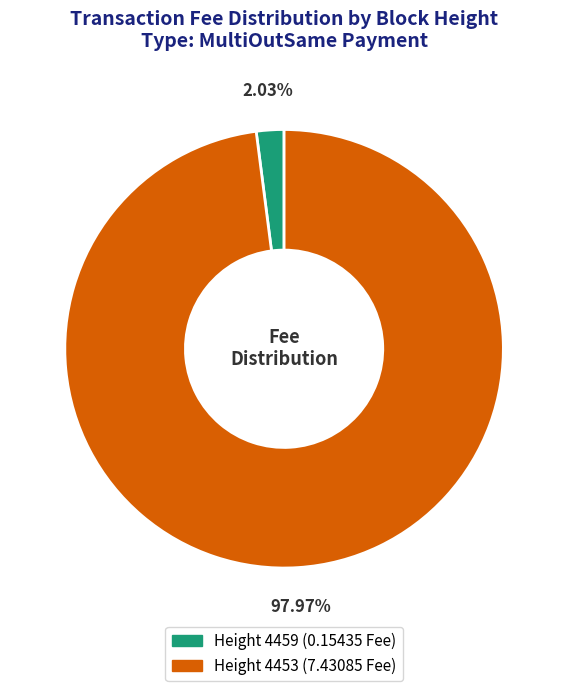

Does any single category account for the majority?

Yes